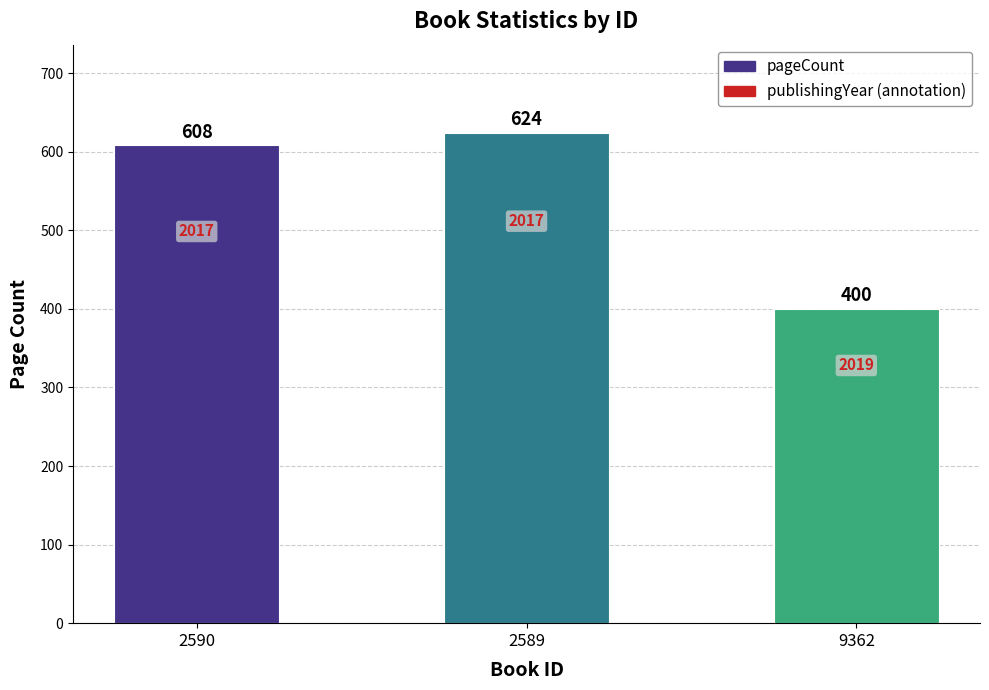

What is the change in value from 2589 to 9362?

-224